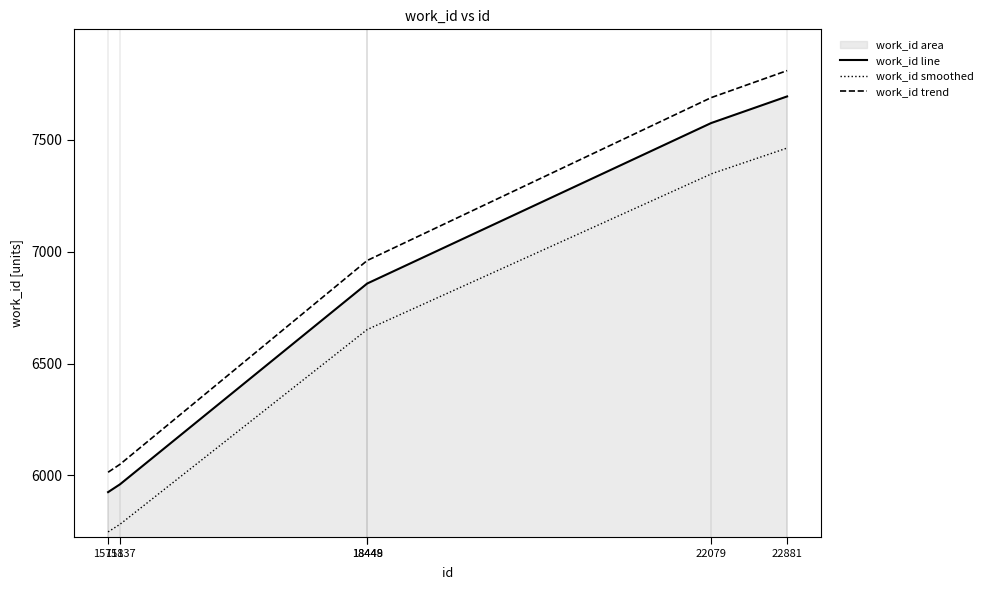

True or false: work_id and id intersect in this chart.

False